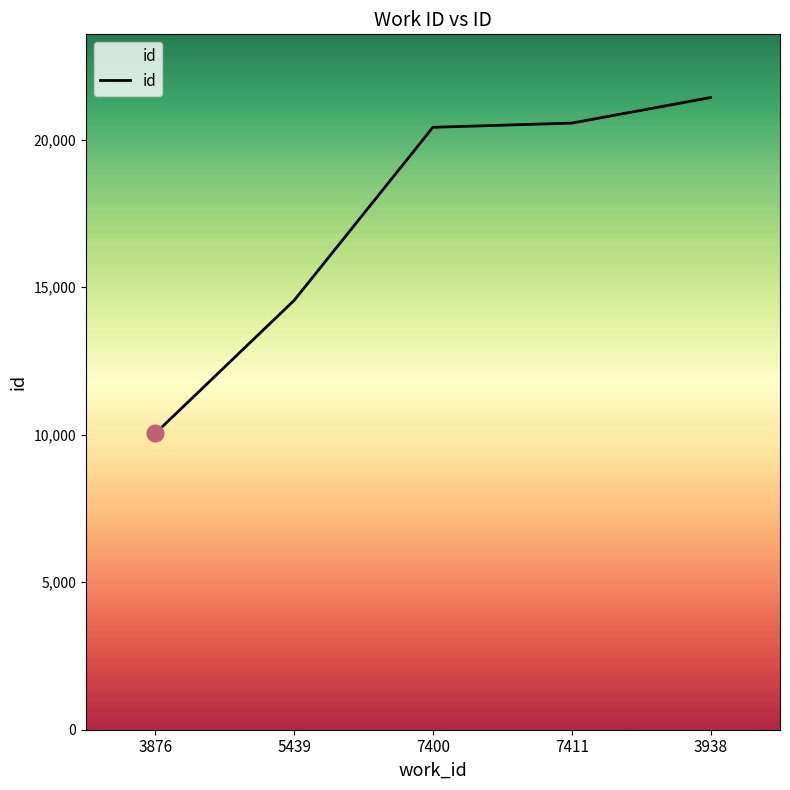

Between 3938 and 7411, which is larger?

3938